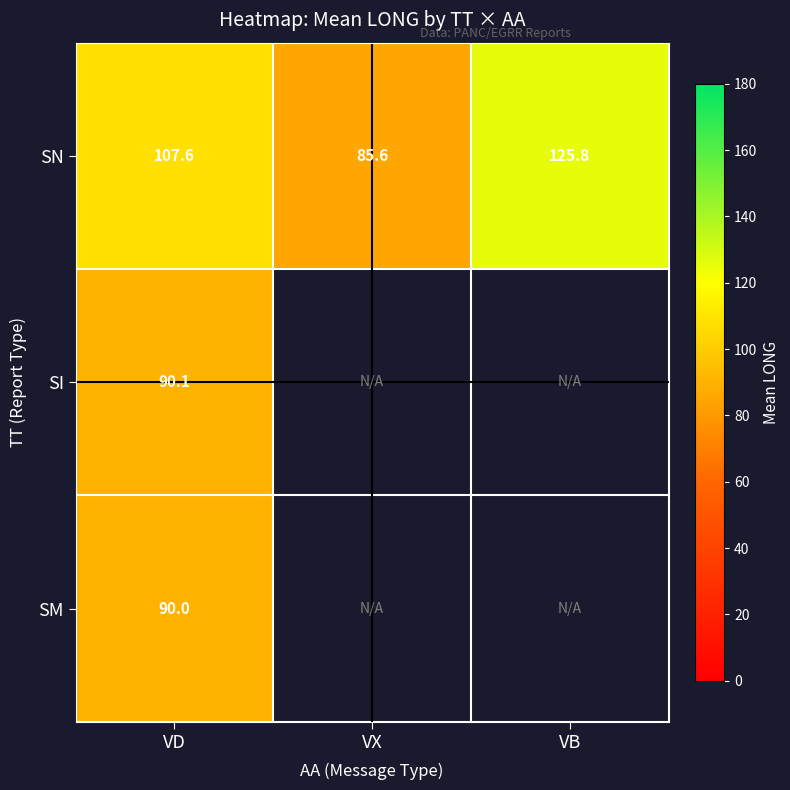

Where is SN nearest to the value 105?

VD